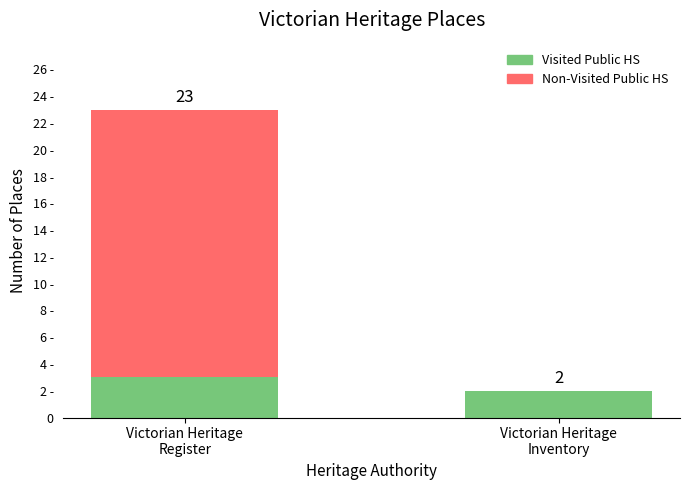

Are the bars grouped side by side (vs. stacked)?

No